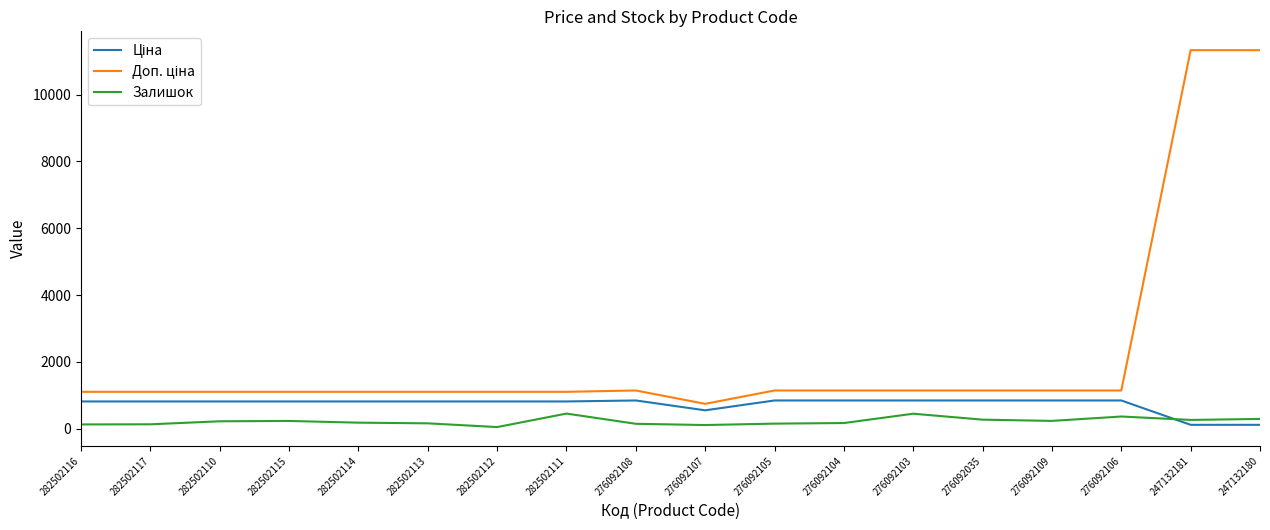

What is the total value across all series at 276092106?

2346.8